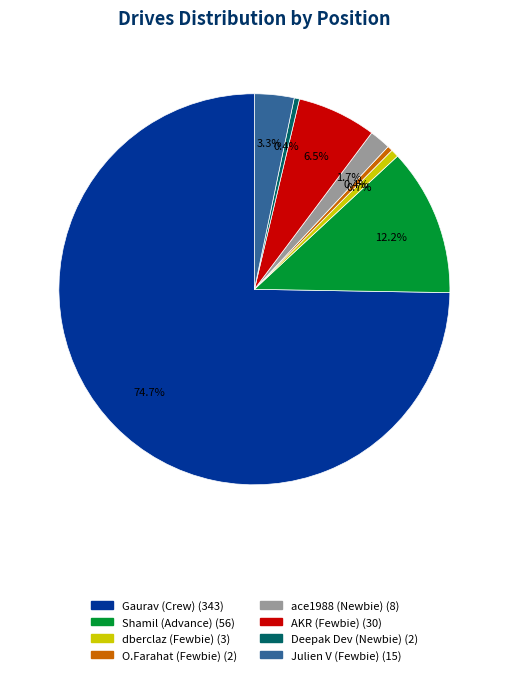

What is the total percentage of dberclaz (Fewbie) and Deepak Dev (Newbie)?

1.1%